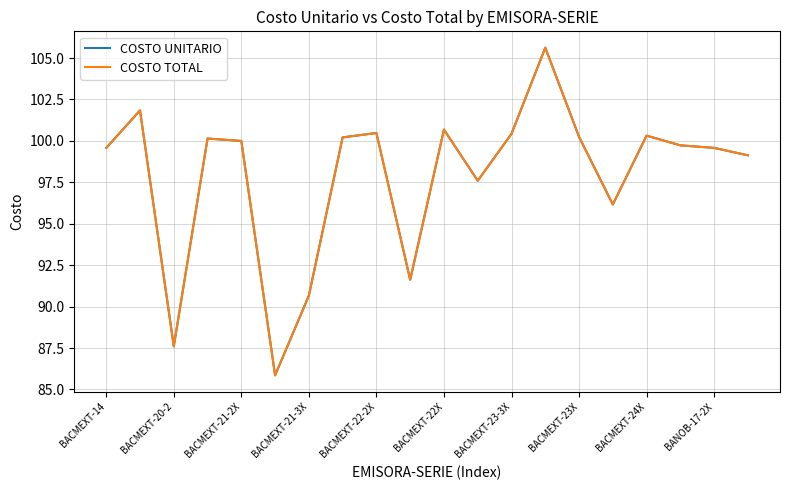

Does the chart have visible grid lines?

Yes